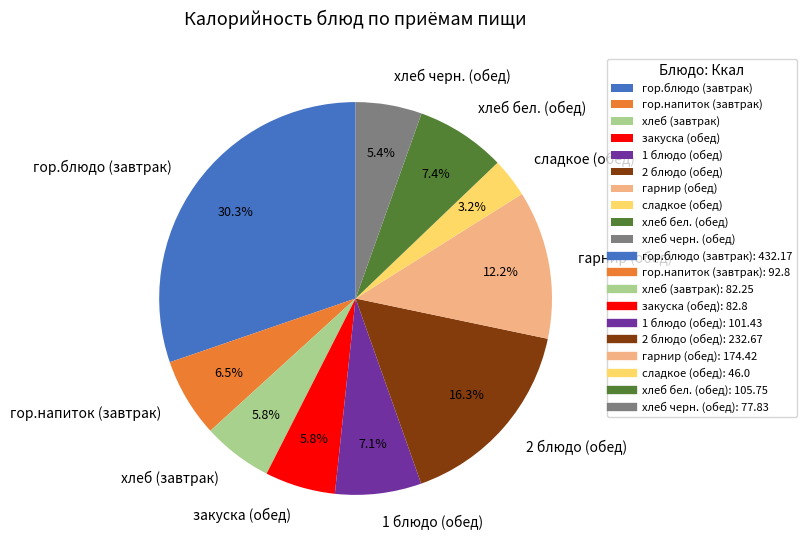

Approximately how many times larger is the value at закуска (обед) compared to 2 блюдо (обед)?

0.4